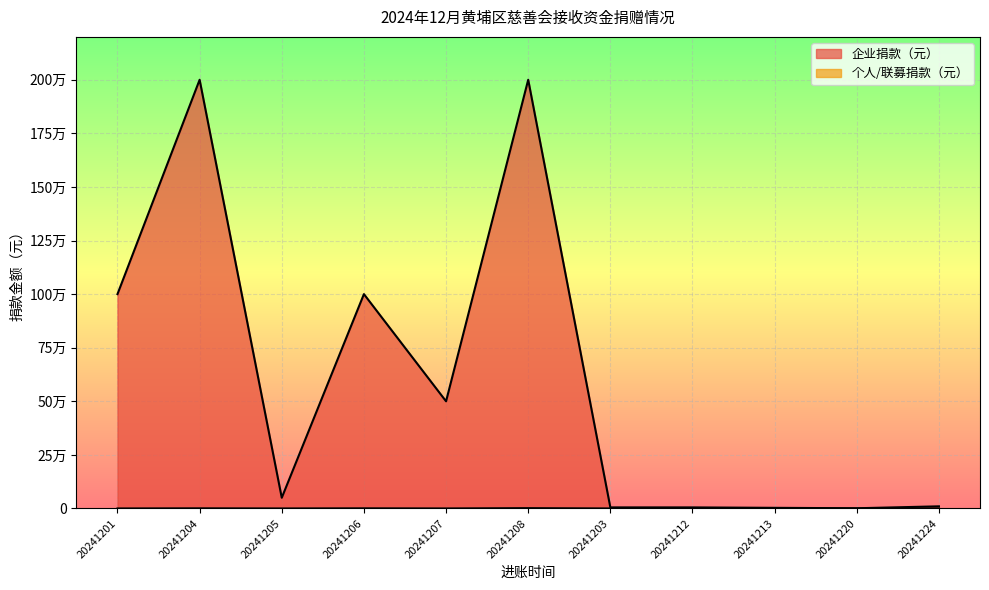

Which has a higher value, 20241212 or 20241206?

20241206